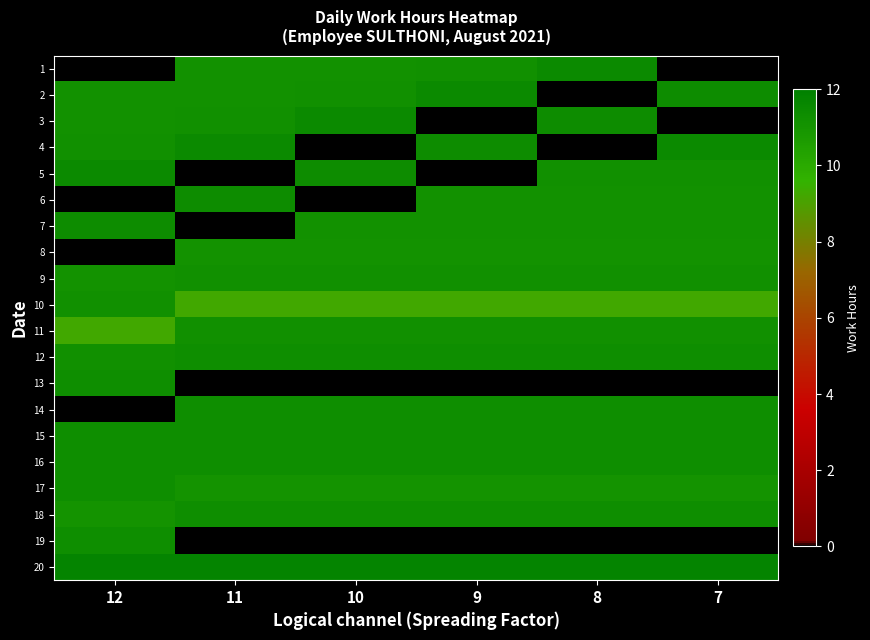

What is the spread (max minus min) of values at 9?

11.8